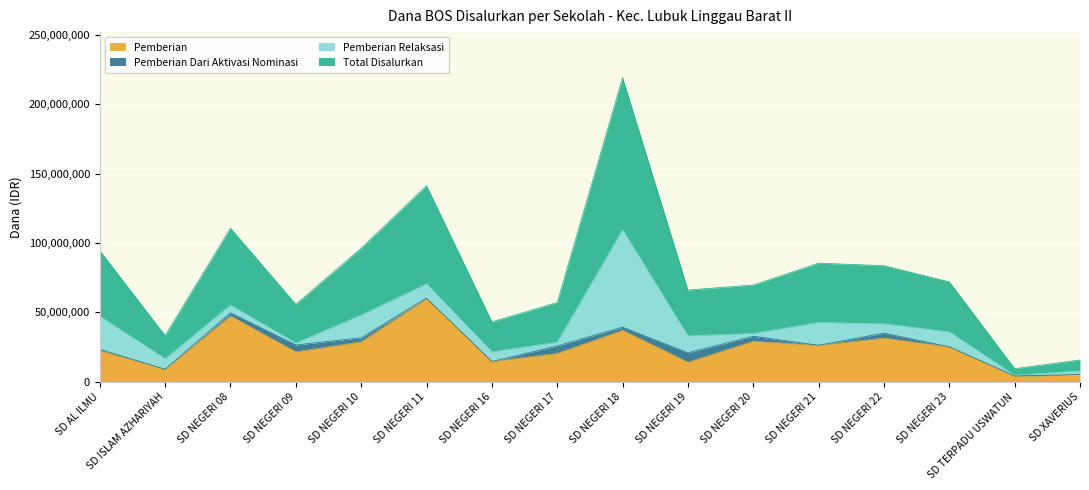

What is the maximum value for Pemberian?

59850000